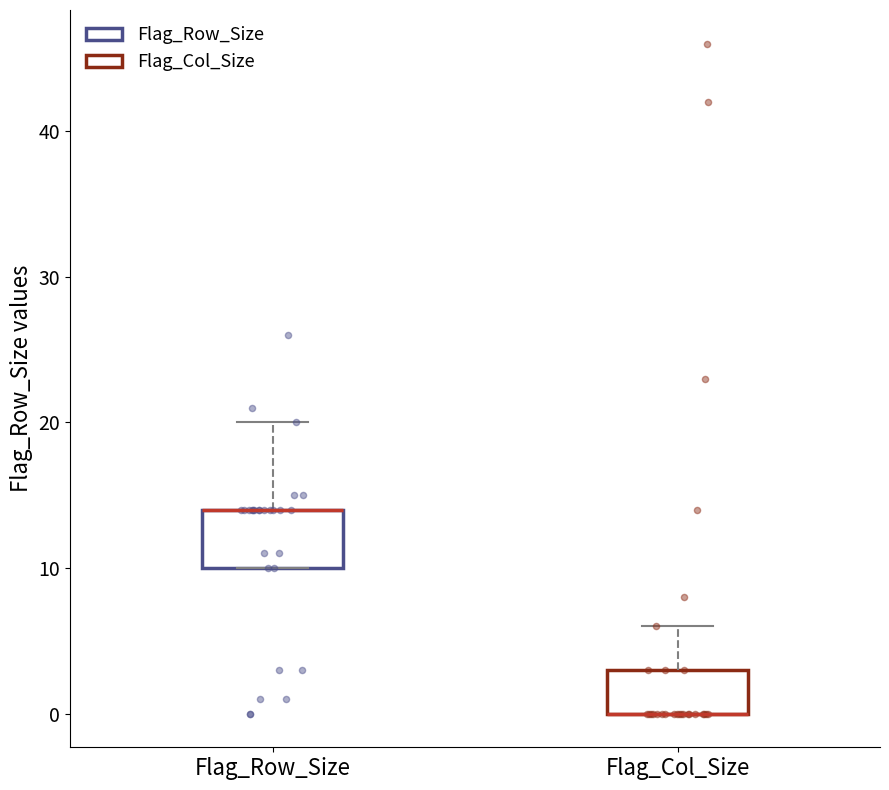

Reading left to right, transcribe this box plot: for each box, give where its median line is, the range the box spans, and where its two whiskers end, as read against the y-axis. The values are not printed on the chart, so give them approximately, as read against the axis.

Flag_Row_Size: median 14 (drawn on the box's upper edge), box 10 to 14, whiskers 10 to 20
Flag_Col_Size: median 0 (drawn on the box's lower edge), box 0 to 3, whiskers 0 to 6